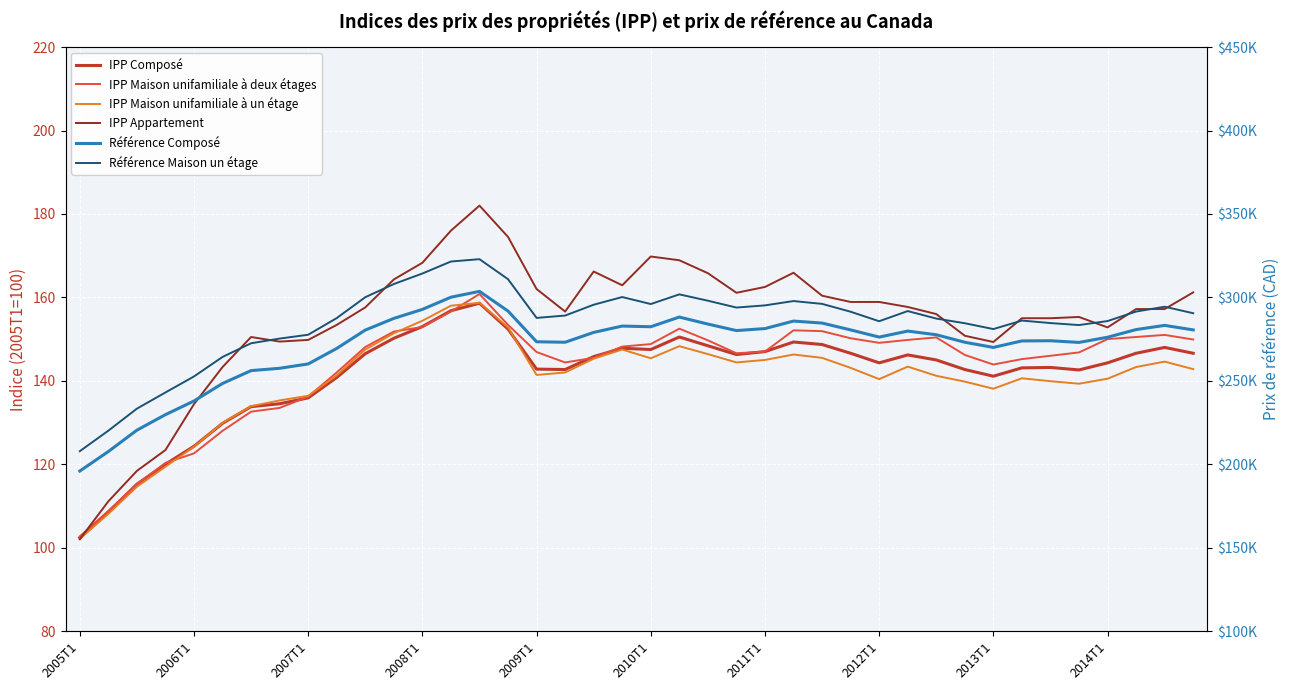

What is the sum of the IPP Maison unifamiliale à deux étages values at 2010T1 and 2014T1?

298.8